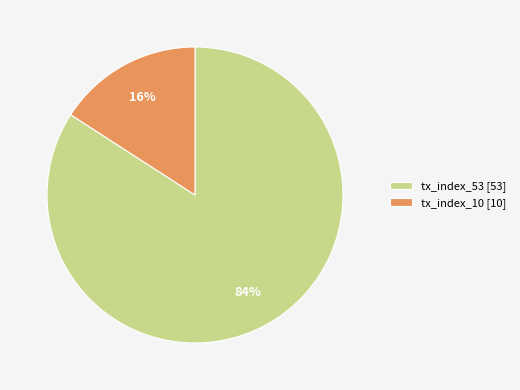

Approximately how many times larger is the value at tx_index_10 compared to tx_index_53?

0.2